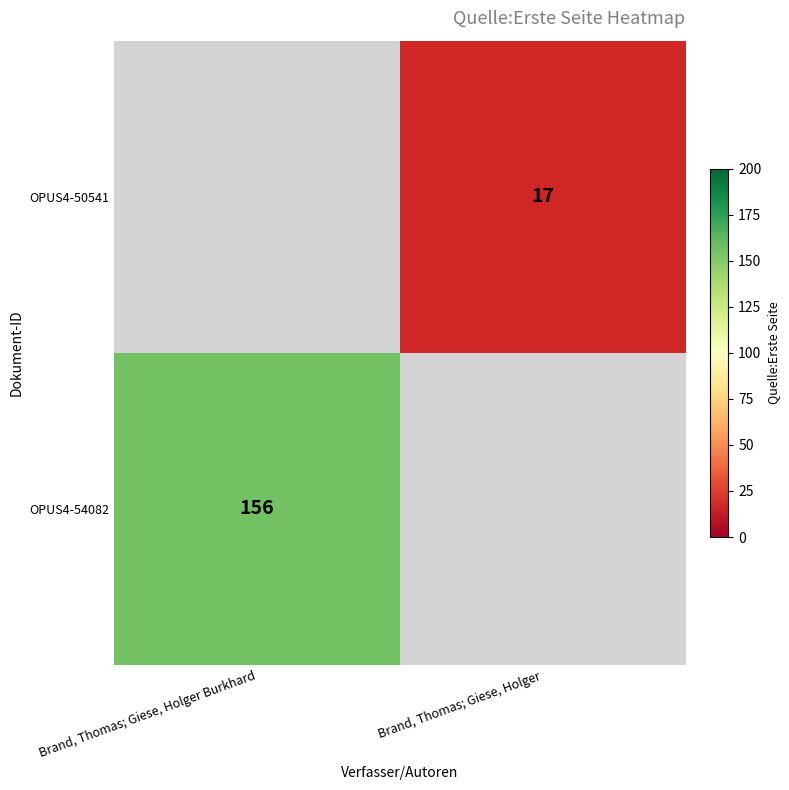

How many distinct data groups are displayed?

2